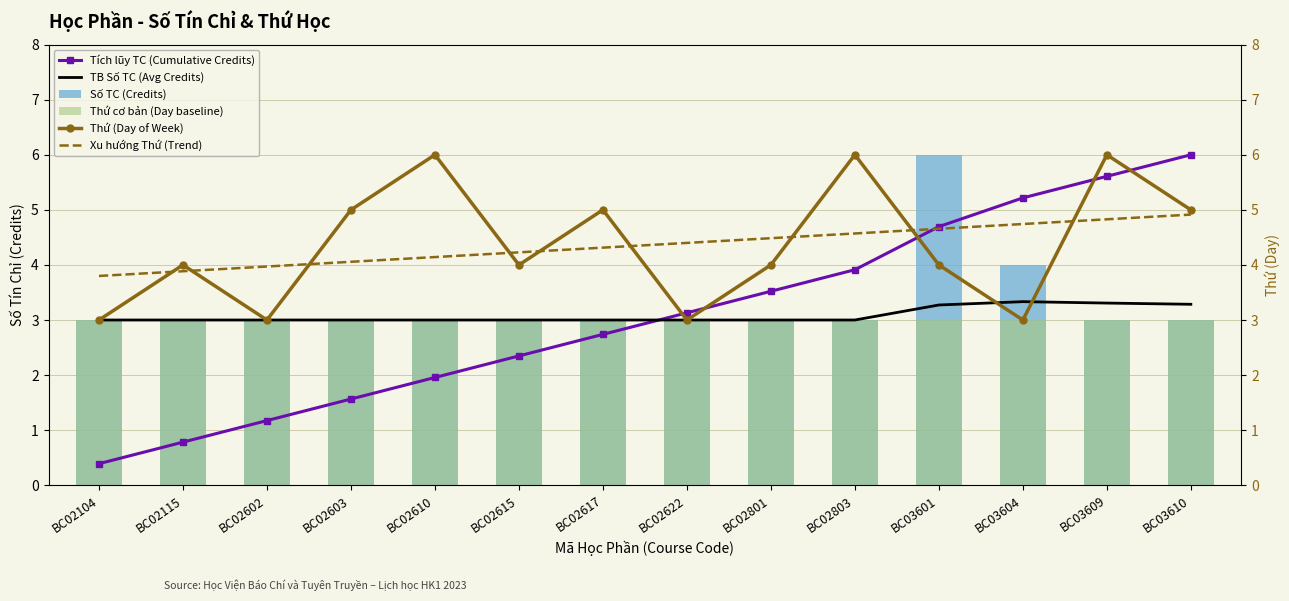

What are all the series names shown in the legend?

Tích lũy TC (Cumulative Credits), TB Số TC (Avg Credits), Số TC (Credits), Thứ cơ bản (Day baseline), Thứ (Day of Week), Xu hướng Thứ (Trend)